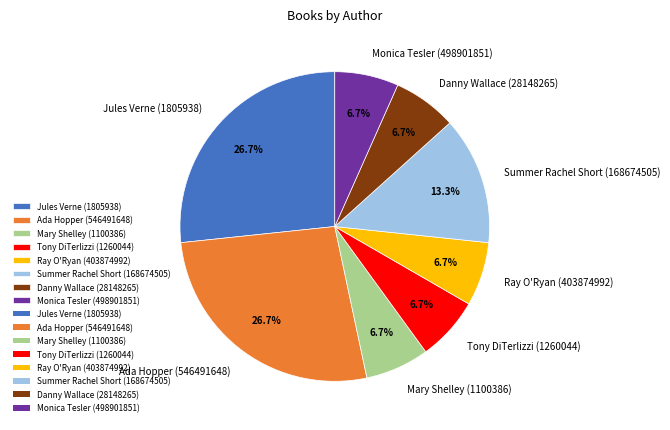

Is there any slice that represents more than half of the pie?

No